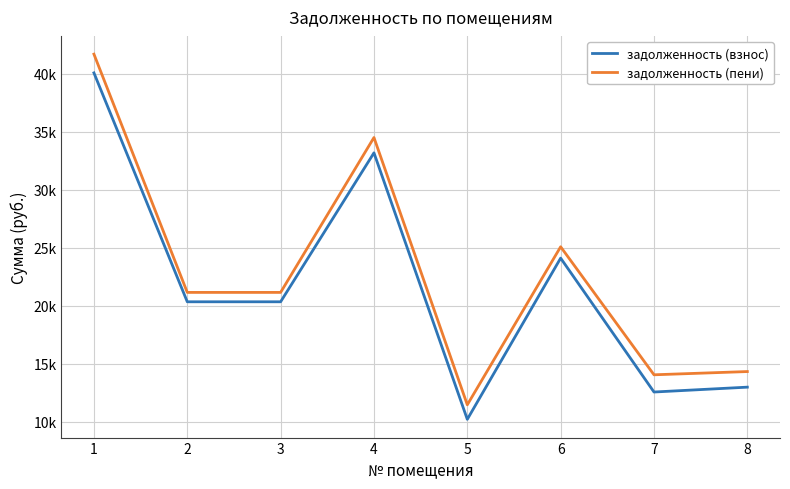

Is it true that задолженность (пени) equals 34518.9 at 4?

True